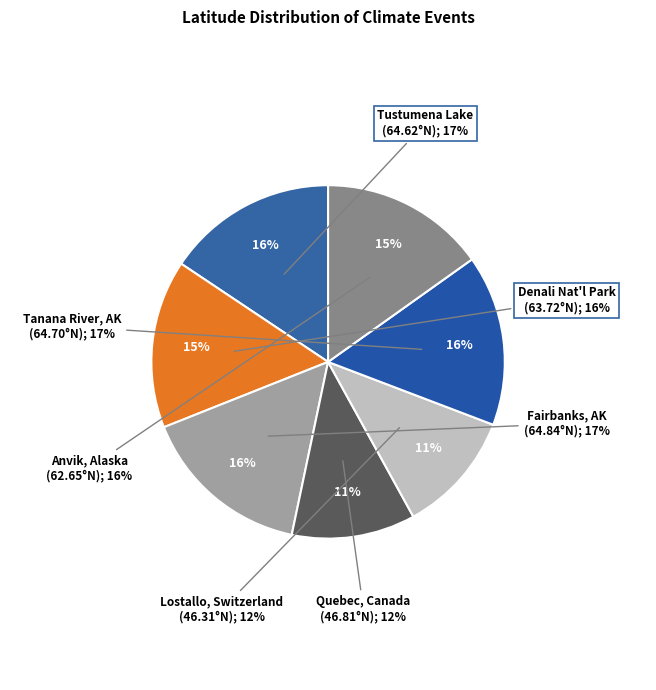

What is the smallest slice in the pie chart?

Lostallo, Switzerland